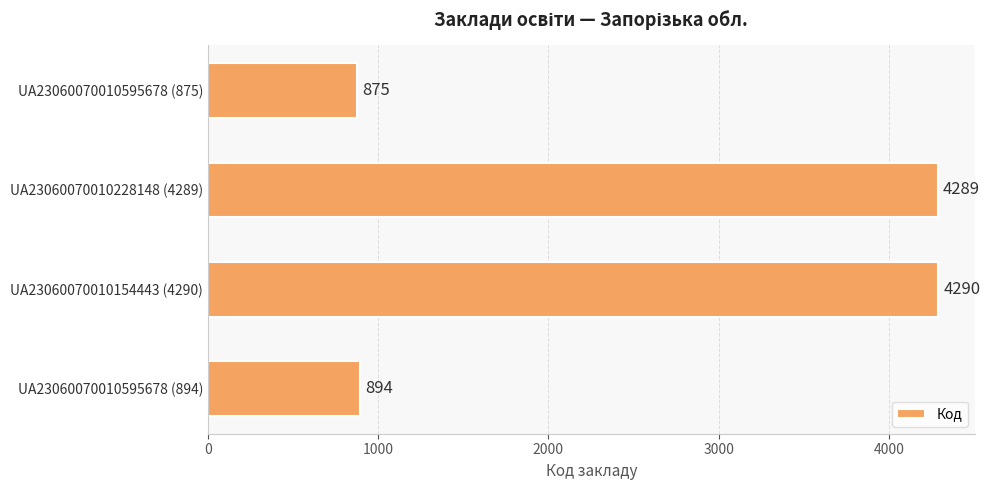

What is the average value?

2587